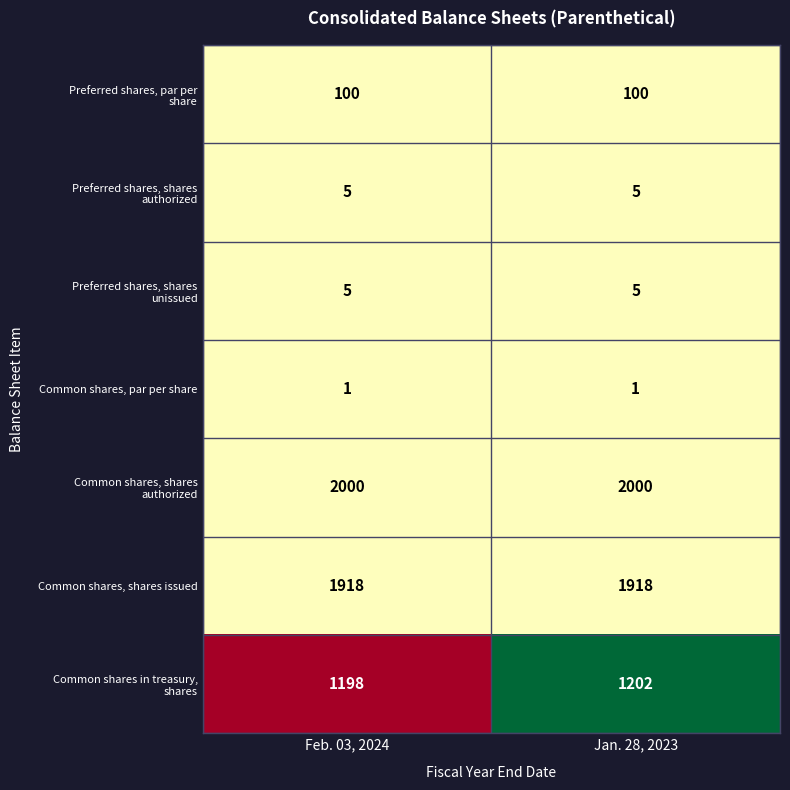

True or false: Common shares, par per share has a value of 1 at Jan. 28, 2023.

True